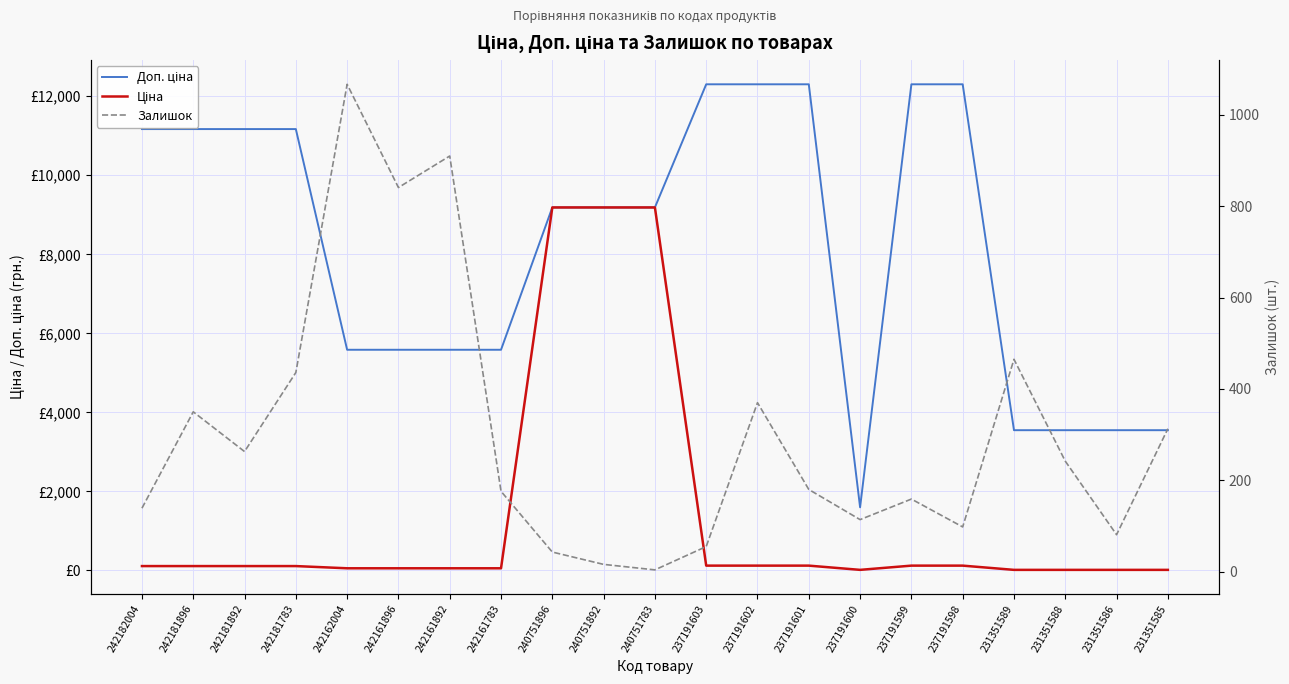

What is the value of the Ціна point at the 12th from the left?

123.0